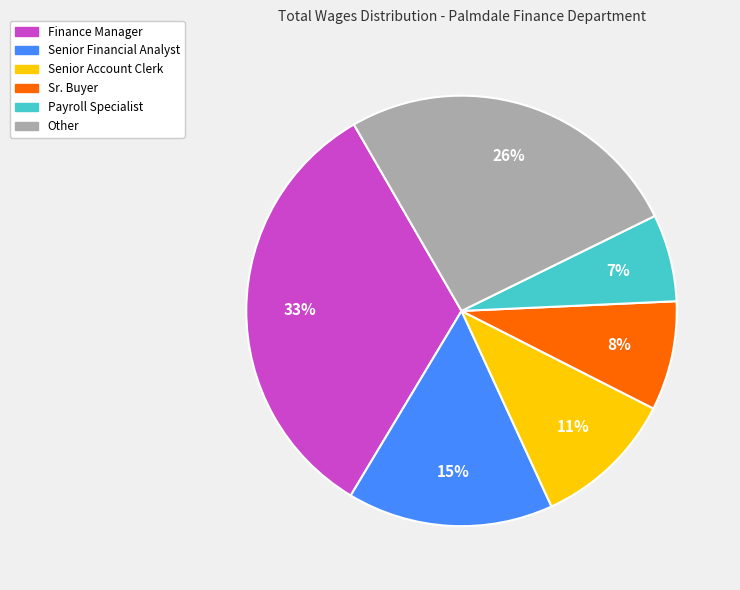

Count the number of slices in the pie.

6